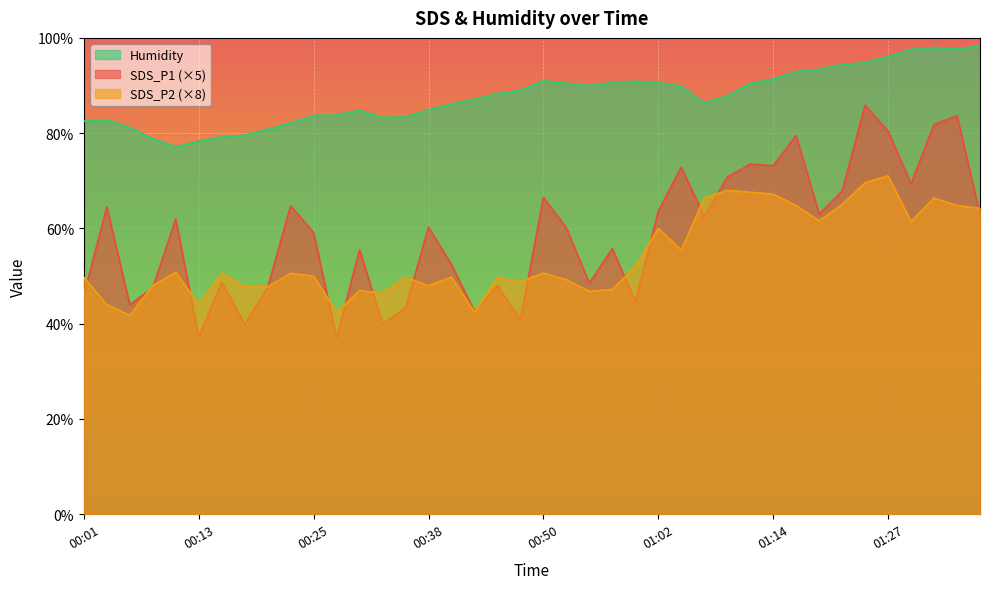

Reading left to right, list all the values displayed in this chart.

SDS_P1: 00:01=46.0	00:03=64.5	00:06=44.0	00:08=47.5	00:11=62.0	00:13=37.1	00:16=48.8	00:18=39.9	00:21=47.6	00:23=64.8	00:25=59.1	00:28=37.0	00:31=55.5	00:33=40.0	00:36=43.2	00:38=60.2	00:40=52.4	00:43=42.6	00:45=48.0	00:48=40.9	00:50=66.5	00:53=60.1	00:55=48.5	00:57=55.8	01:00=44.6	01:02=63.7	01:05=72.8	01:07=62.5	01:10=70.8	01:12=73.5	01:14=73.2	01:17=79.5	01:19=63.0	01:22=67.8	01:24=85.9	01:27=80.4	01:29=69.4	01:32=81.9	01:34=83.7	01:36=63.0
SDS_P2: 00:01=49.8	00:03=44.0	00:06=41.8	00:08=48.0	00:11=50.8	00:13=44.0	00:16=50.6	00:18=47.8	00:21=47.8	00:23=50.6	00:25=50.0	00:28=42.4	00:31=47.0	00:33=46.4	00:36=49.8	00:38=48.0	00:40=49.8	00:43=42.4	00:45=49.6	00:48=48.8	00:50=50.6	00:53=49.2	00:55=46.8	00:57=47.2	01:00=52.0	01:02=60.0	01:05=55.4	01:07=66.4	01:10=68.0	01:12=67.6	01:14=67.2	01:17=64.8	01:19=61.6	01:22=65.0	01:24=69.6	01:27=71.0	01:29=61.4	01:32=66.4	01:34=64.8	01:36=64.2
Humidity: 00:01=82.5	00:03=82.8	00:06=81.2	00:08=78.8	00:11=77.1	00:13=78.3	00:16=79.2	00:18=79.6	00:21=80.8	00:23=82.1	00:25=83.7	00:28=83.8	00:31=84.8	00:33=83.3	00:36=83.4	00:38=84.9	00:40=86.1	00:43=87.1	00:45=88.3	00:48=89.0	00:50=91.0	00:53=90.5	00:55=90.0	00:57=90.6	01:00=90.9	01:02=90.6	01:05=89.9	01:07=86.3	01:10=87.8	01:12=90.4	01:14=91.4	01:17=92.9	01:19=93.4	01:22=94.4	01:24=94.8	01:27=96.1	01:29=97.6	01:32=98.0	01:34=97.7	01:36=98.3